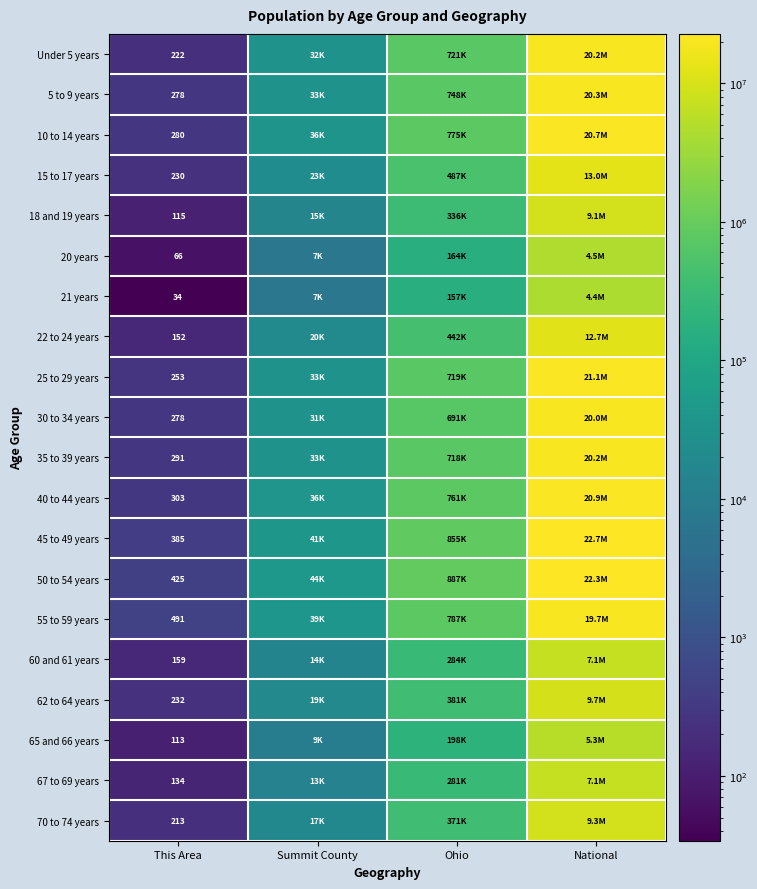

What is the difference between the highest and lowest values at National?

18354297